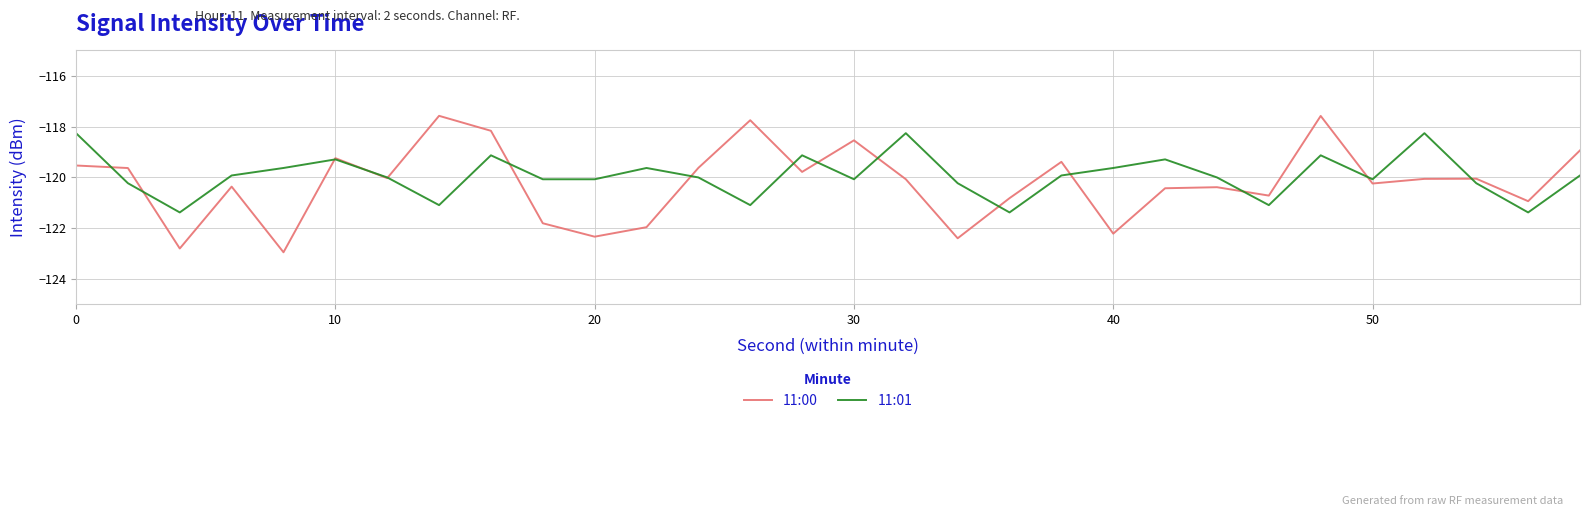

Does the chart have visible grid lines?

Yes